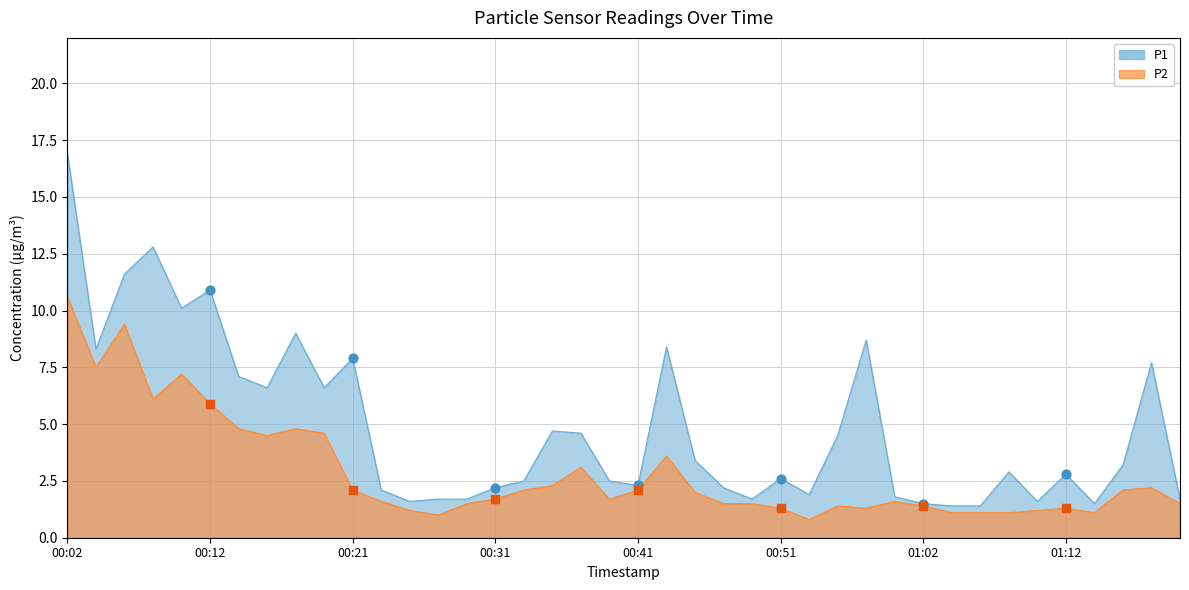

Is the value of P1 at 01:10 greater than the value of P2 at 01:10?

Yes